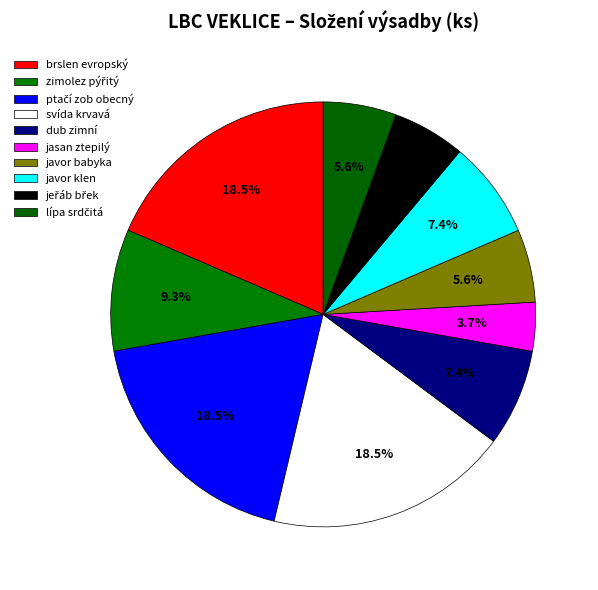

Which slice is the largest?

brslen evropský